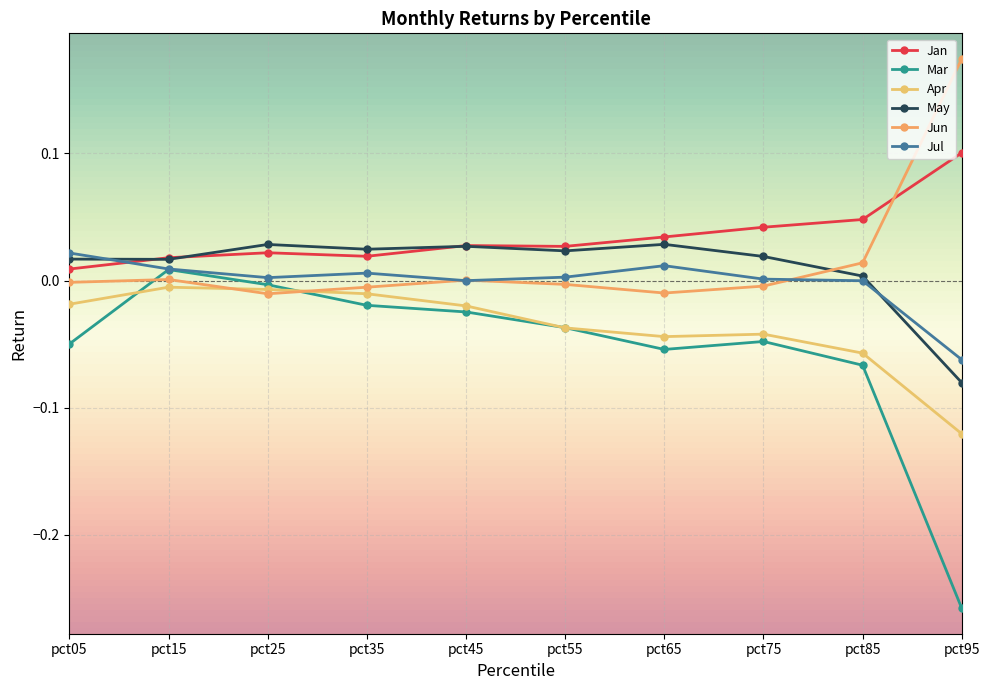

What is the spread (max minus min) of values at pct05?

0.1